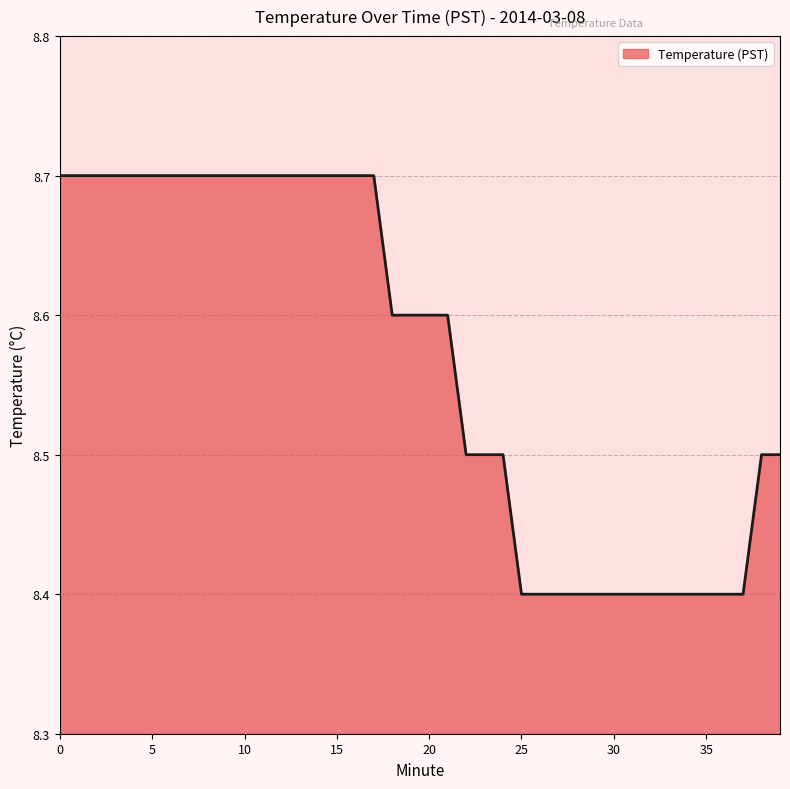

What is the sum of all values?

342.7